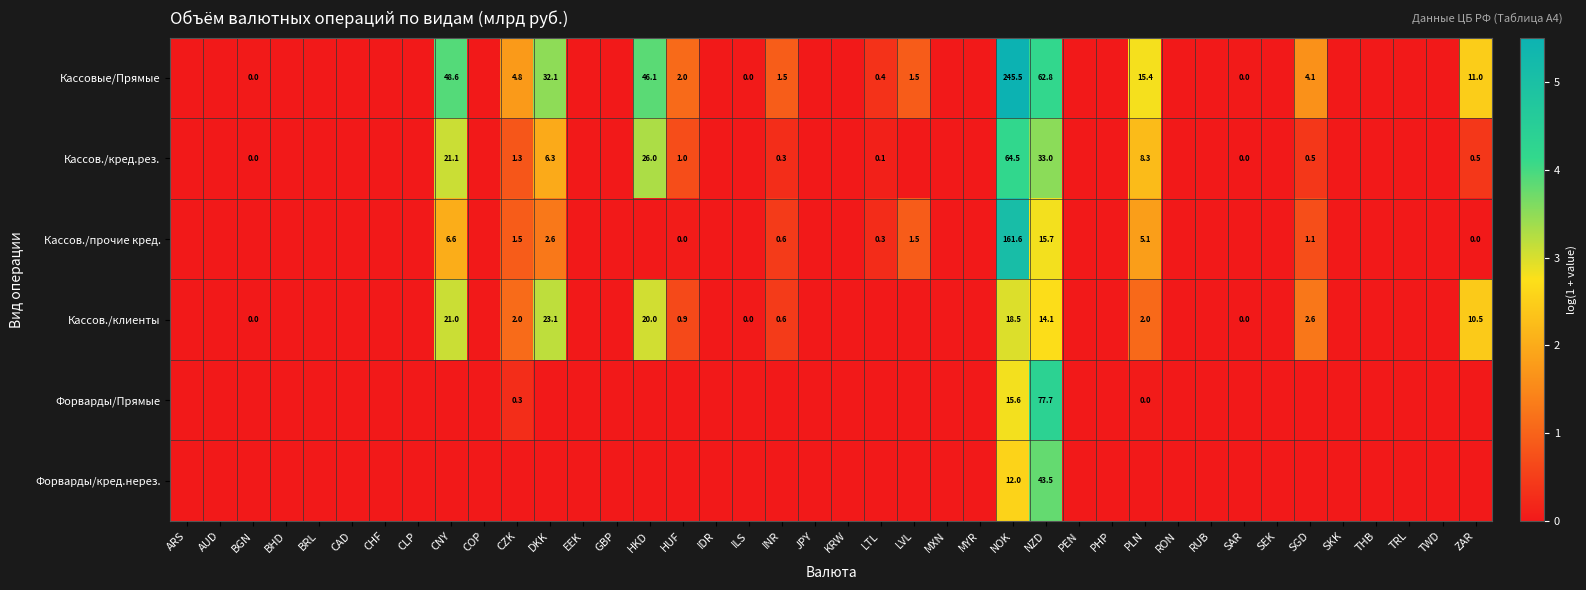

Is it true that Форварды/кред.нерез. equals 12.0 at NOK?

True